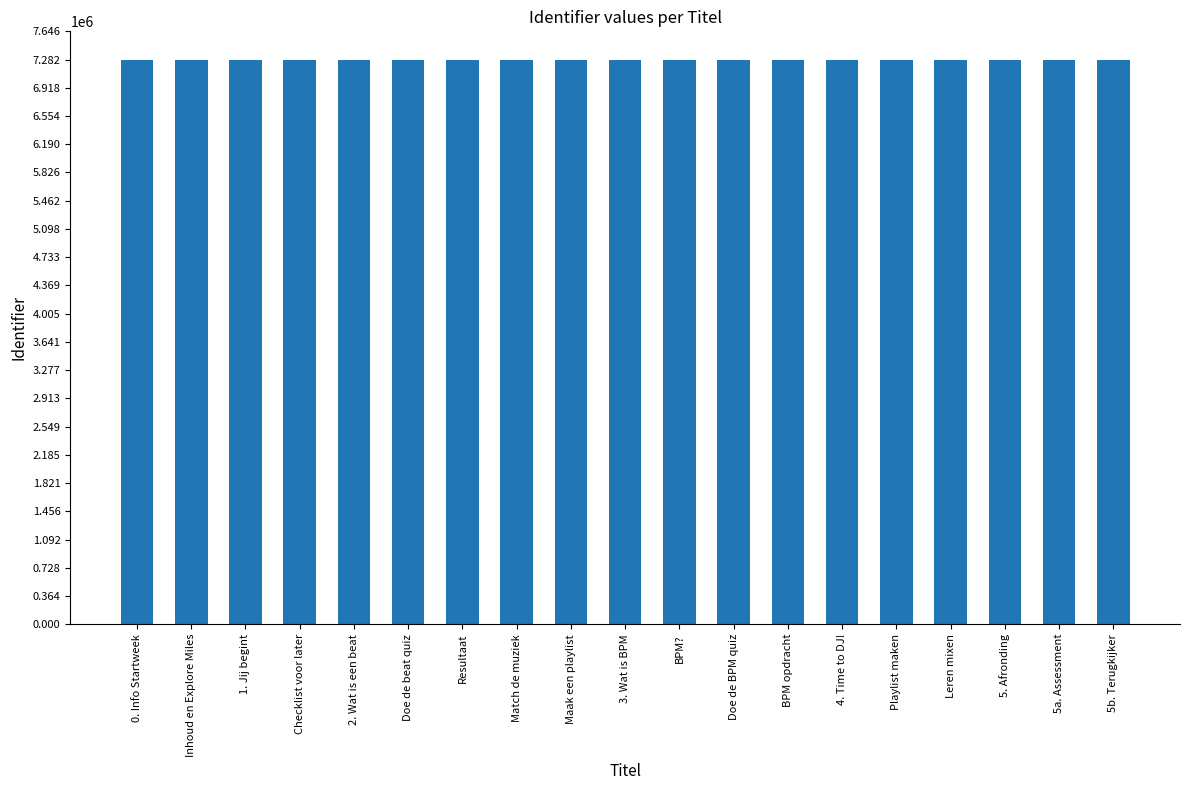

What is the difference between the maximum and second lowest values?

39